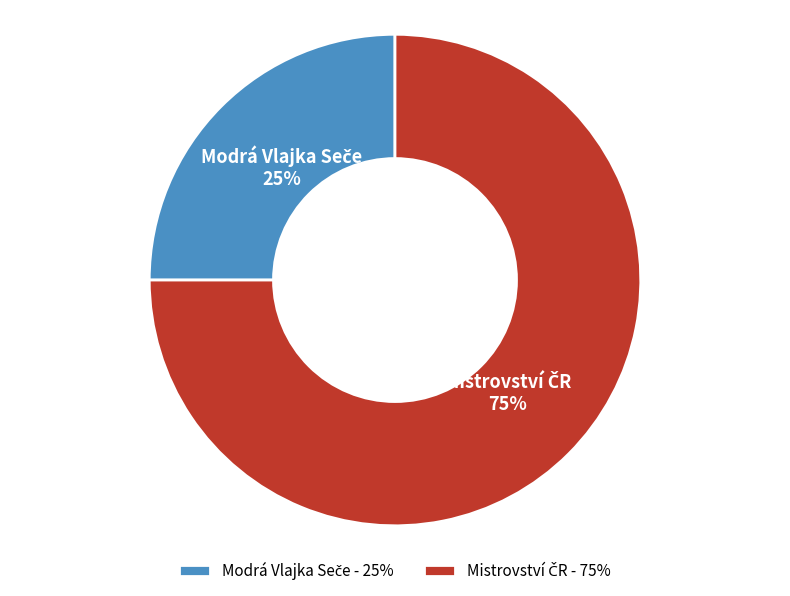

Does any single category account for the majority?

Yes